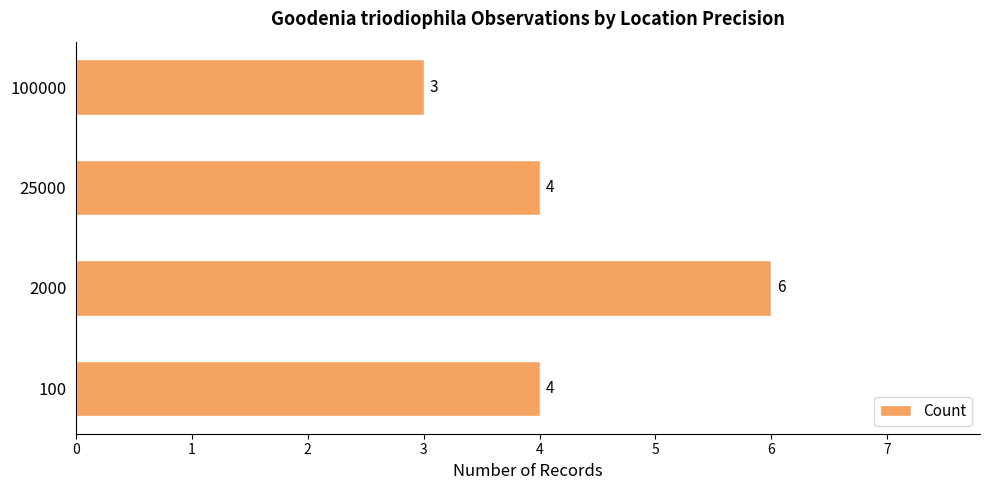

How many series are shown in this chart?

1